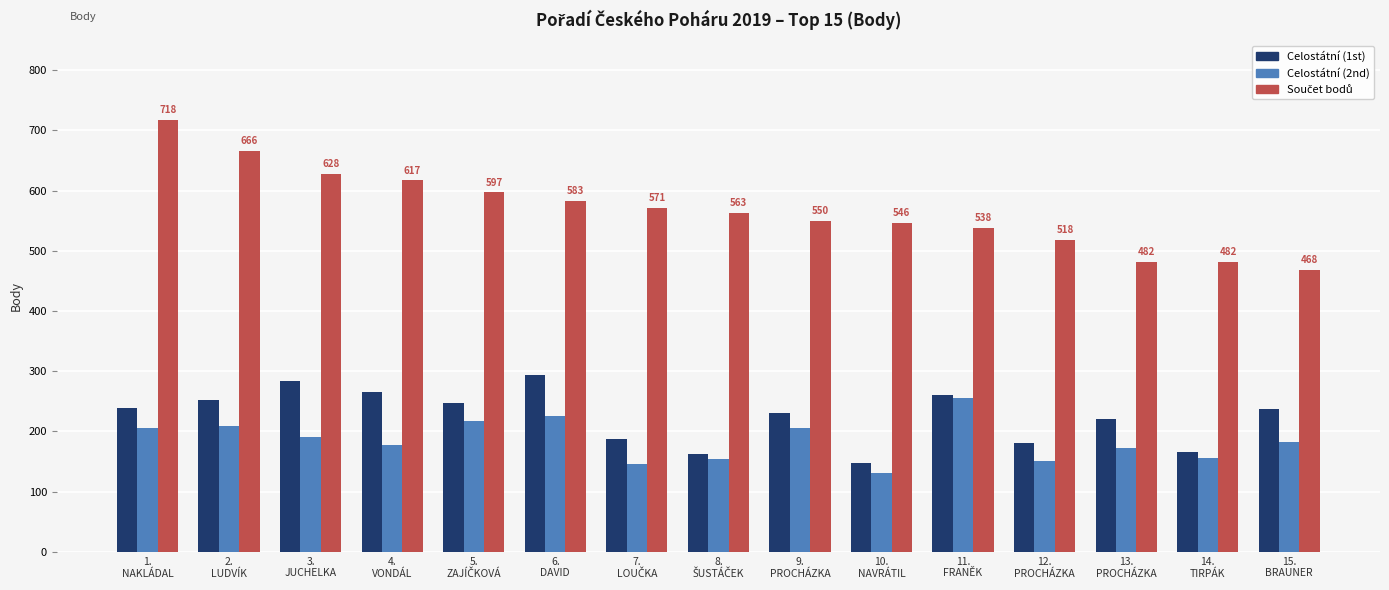

What is the difference between the maximum and minimum values in the Celostátní (2nd) series?

126